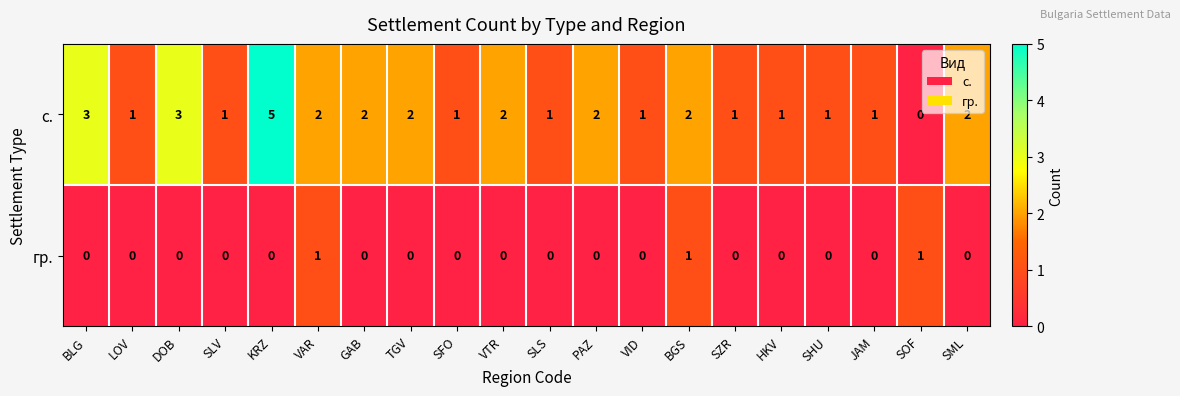

Which series has the widest spread of values?

с.